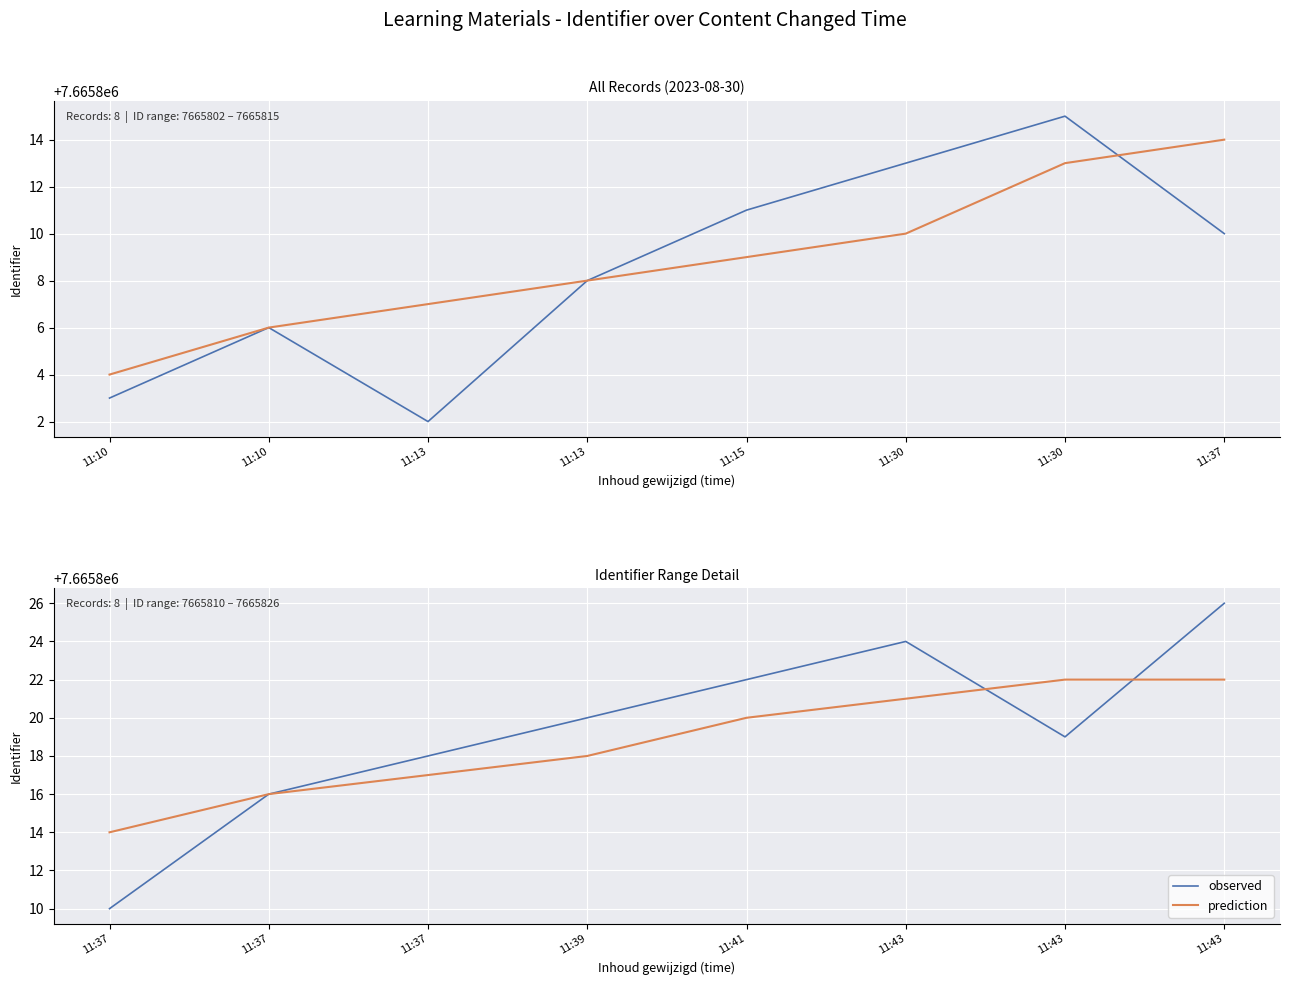

What is the difference between the maximum and minimum values in the observed series?

16